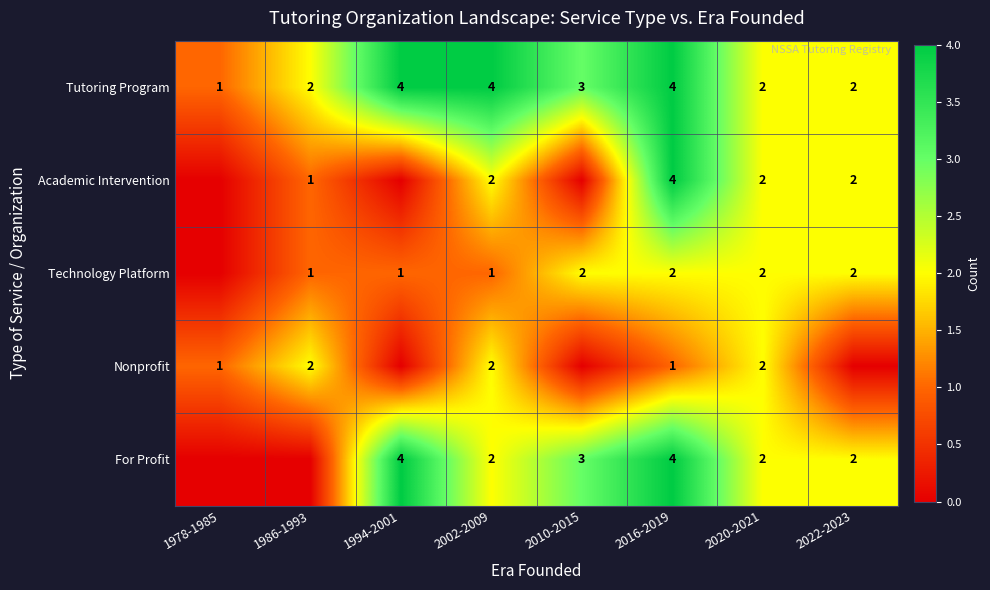

Count the Tutoring Program values in the range 2 to 4.

7